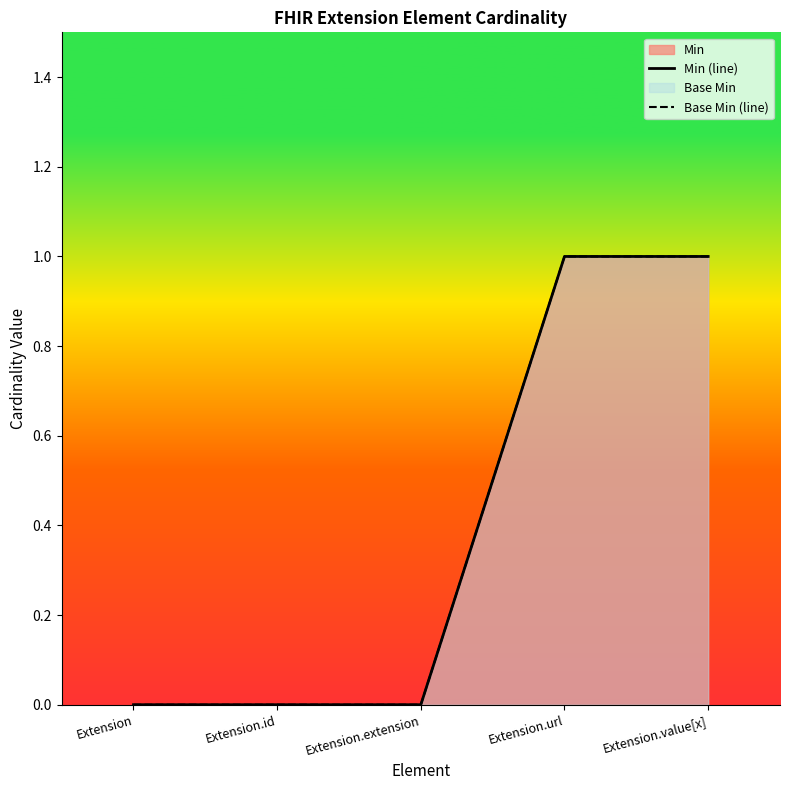

True or false: Min (line) and Base Min (line) intersect in this chart.

False